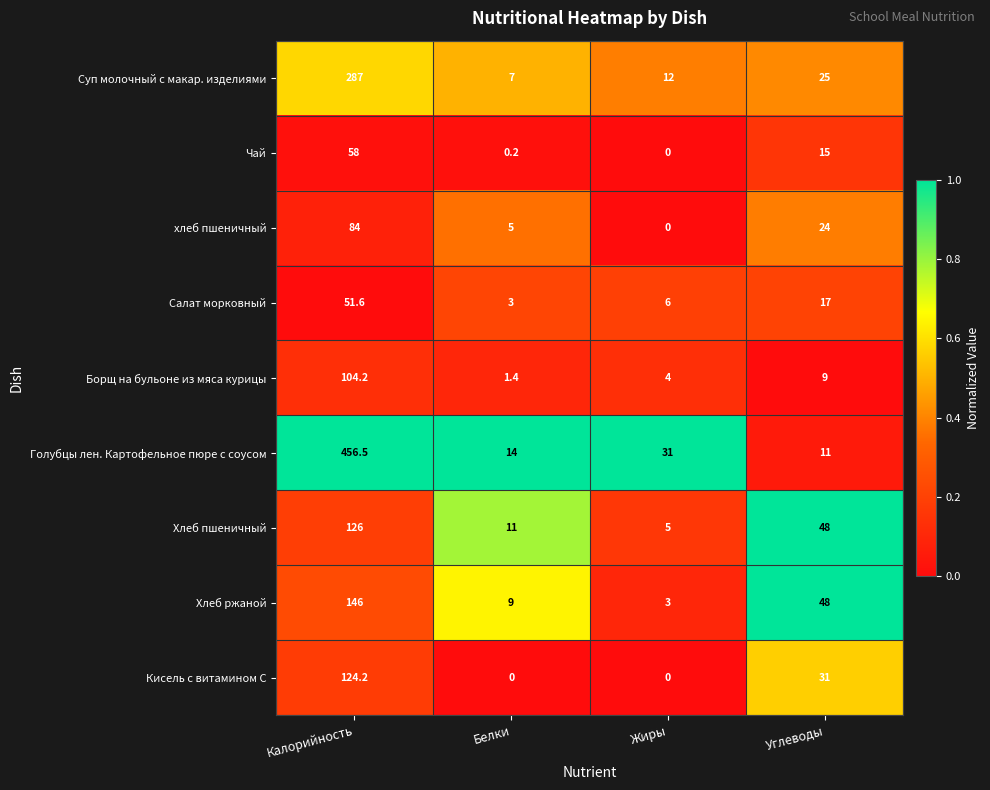

What is the spread (max minus min) of values at Белки?

14.0